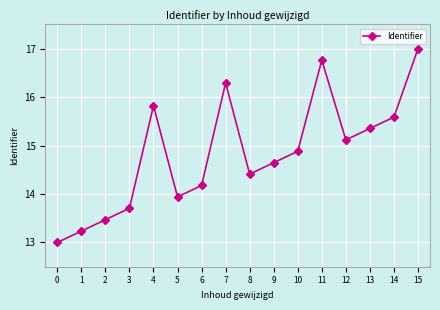

What is the difference between the maximum and second lowest values?

3.8